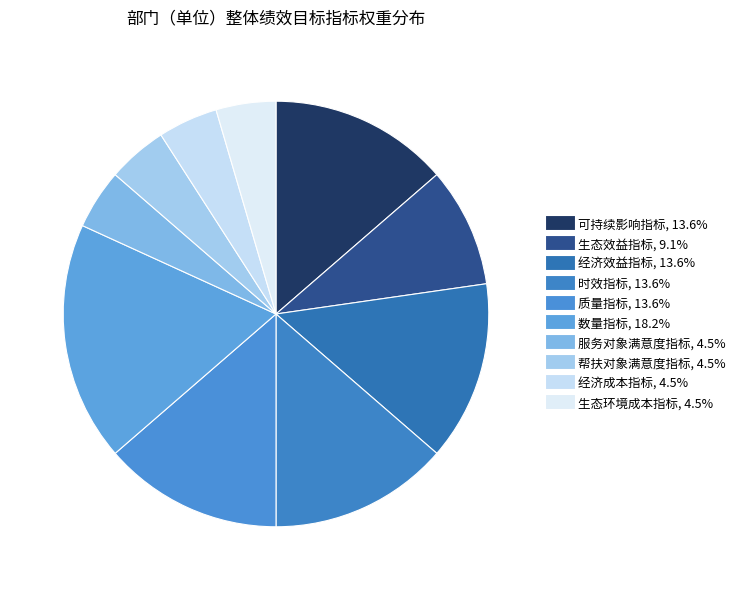

What is the total percentage of 经济成本指标 and 生态环境成本指标?

9.1%